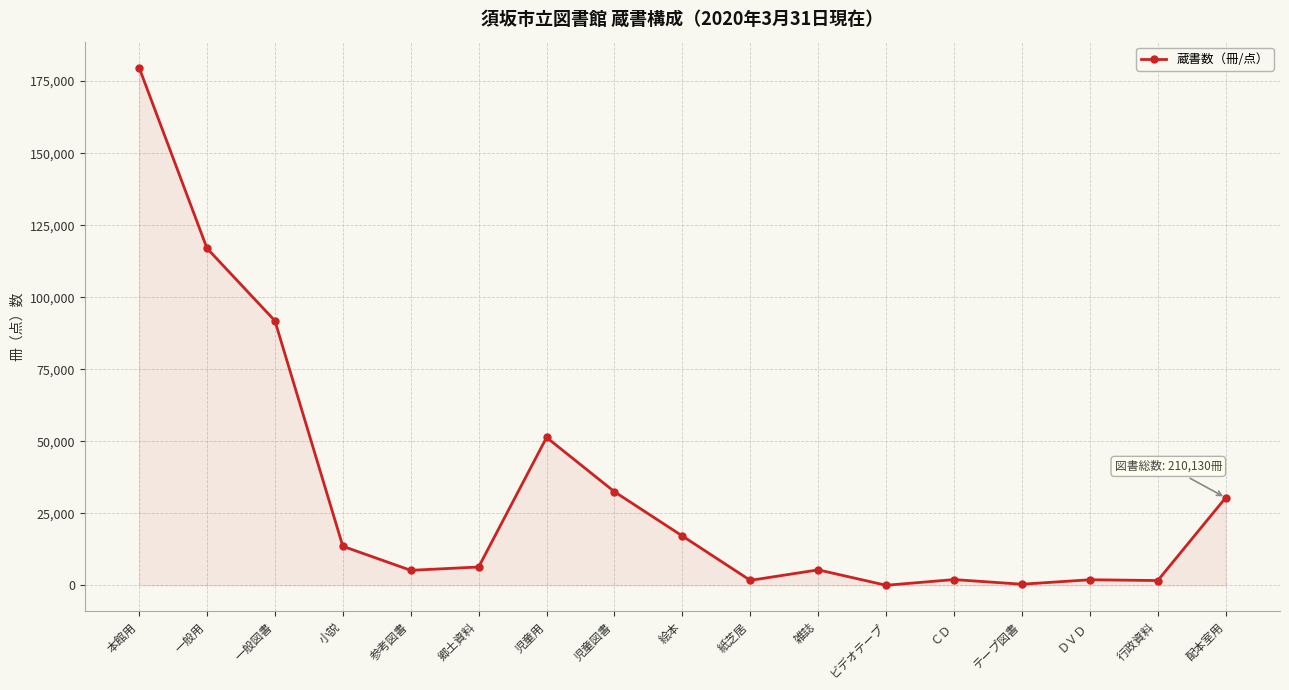

What is the difference between the maximum and minimum values?

179681